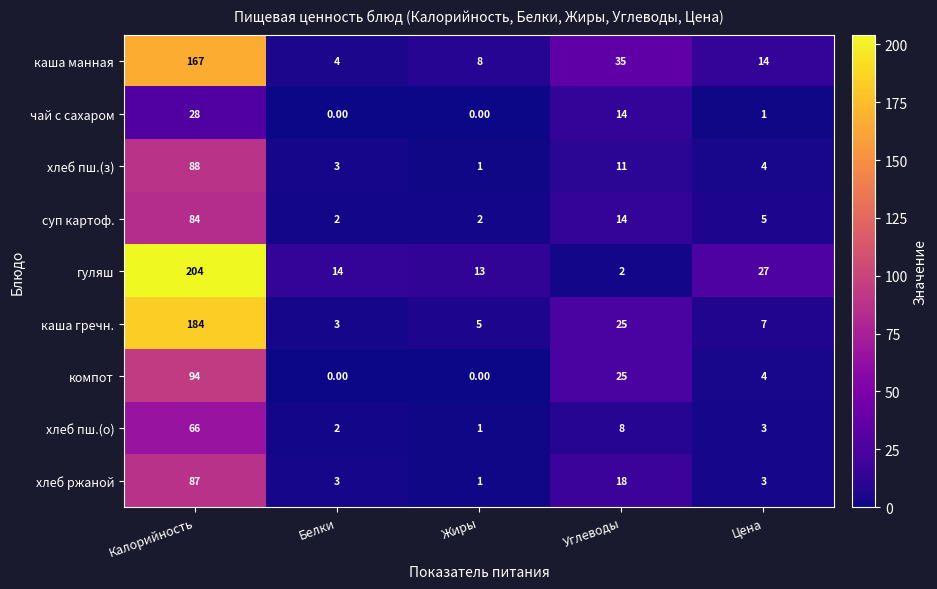

List the series in order of their peak value, highest first.

гуляш, каша гречн., каша манная, компот, хлеб пш.(з), хлеб ржаной, суп картоф., хлеб пш.(о), чай с сахаром